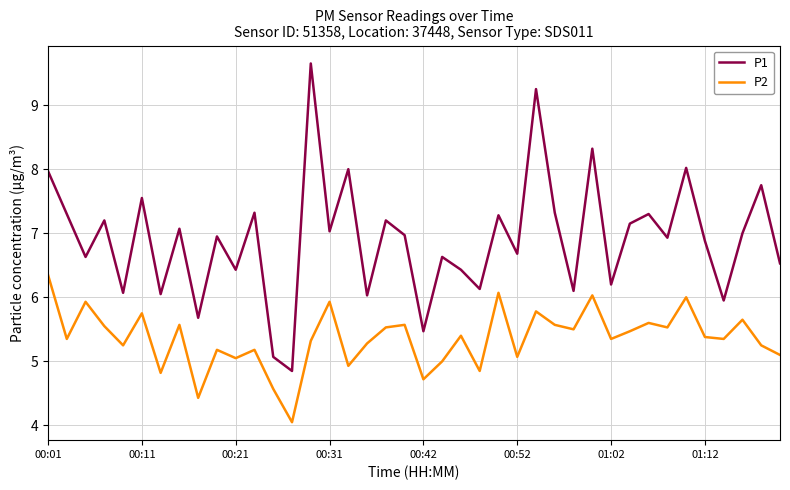

Rank the series by their maximum value, from highest to lowest.

P1, P2